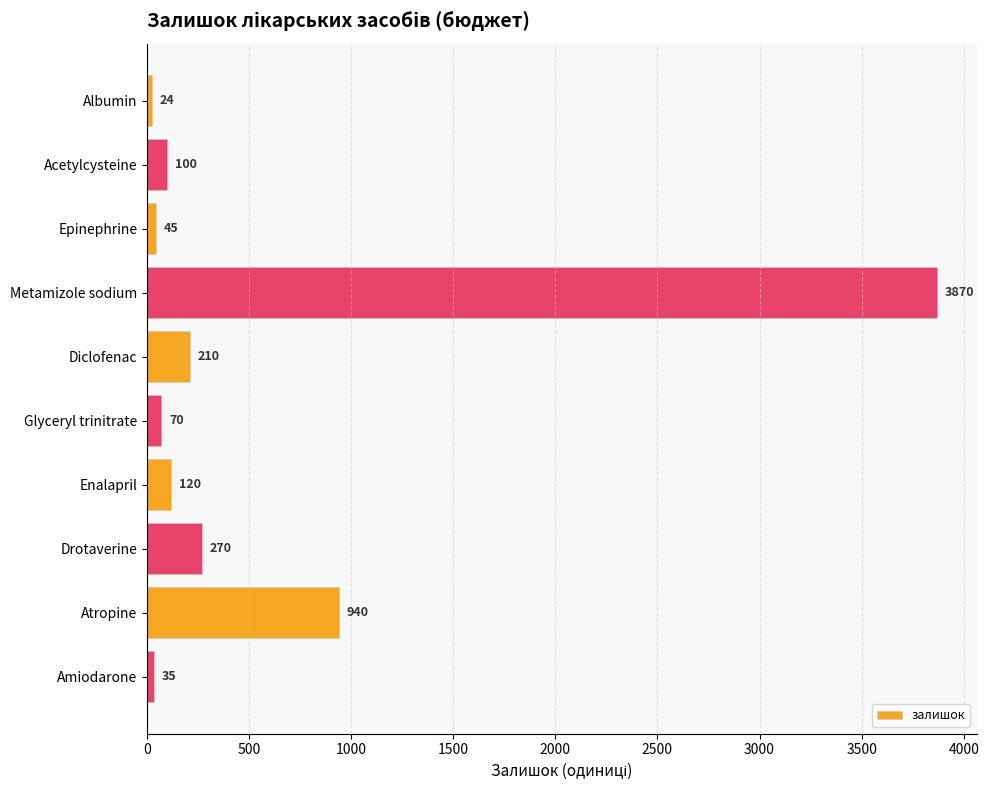

What position from the bottom is Acetylcysteine?

9